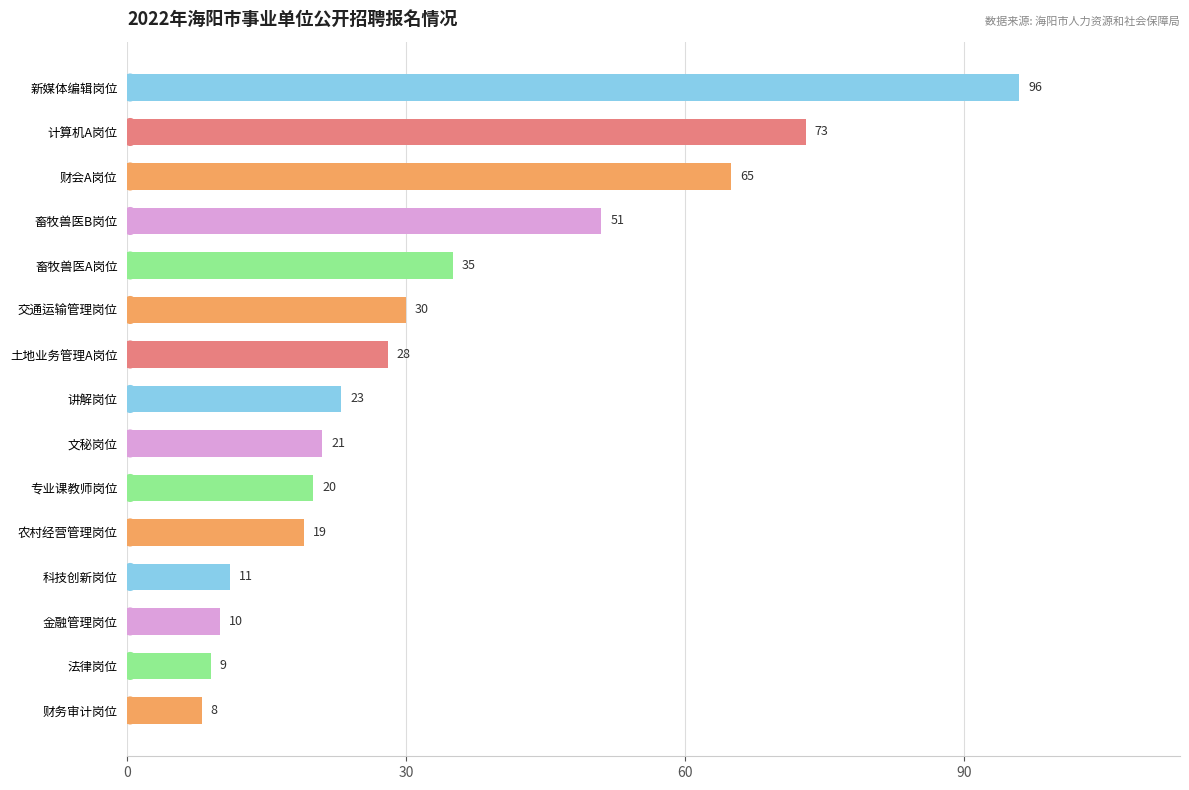

Reading top to bottom, list all the values displayed in this chart.

新媒体编辑岗位=96	计算机A岗位=73	财会A岗位=65	畜牧兽医B岗位=51	畜牧兽医A岗位=35	交通运输管理岗位=30	土地业务管理A岗位=28	讲解岗位=23	文秘岗位=21	专业课教师岗位=20	农村经营管理岗位=19	科技创新岗位=11	金融管理岗位=10	法律岗位=9	财务审计岗位=8